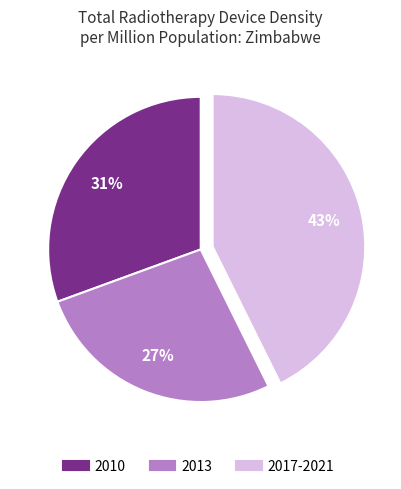

To the nearest percent, what percentage of the pie is 2010?

31%